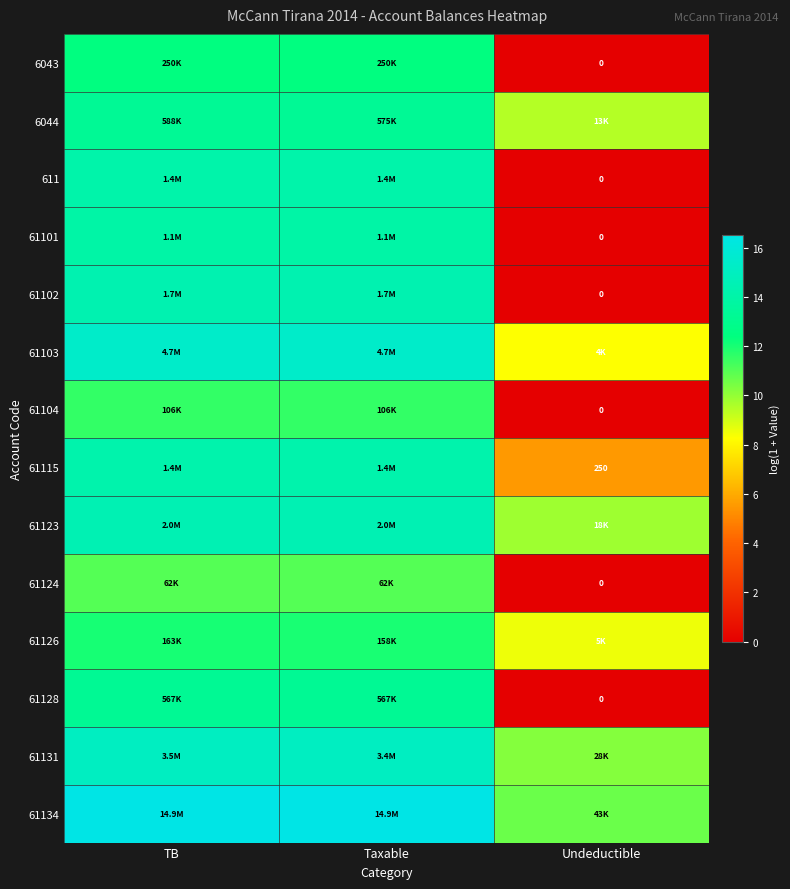

How many data points in 61103 are less than 15?

1